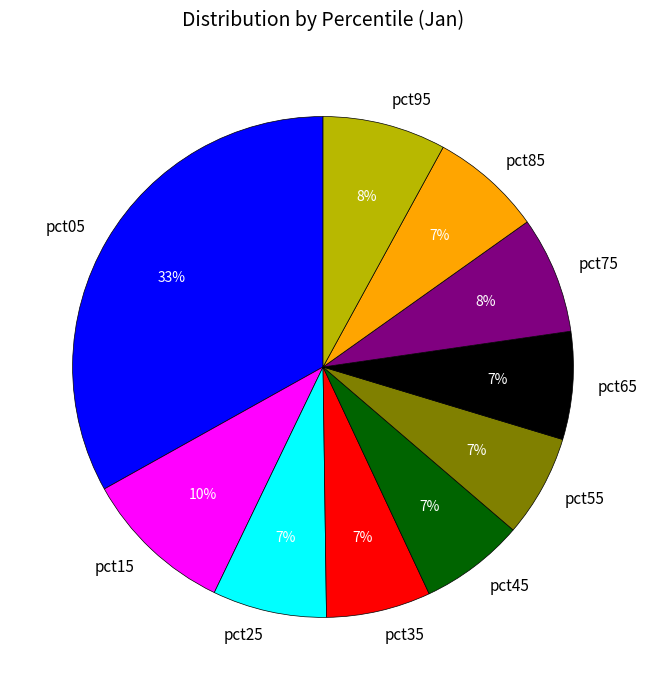

Which has a higher value, pct05 or pct55?

pct05